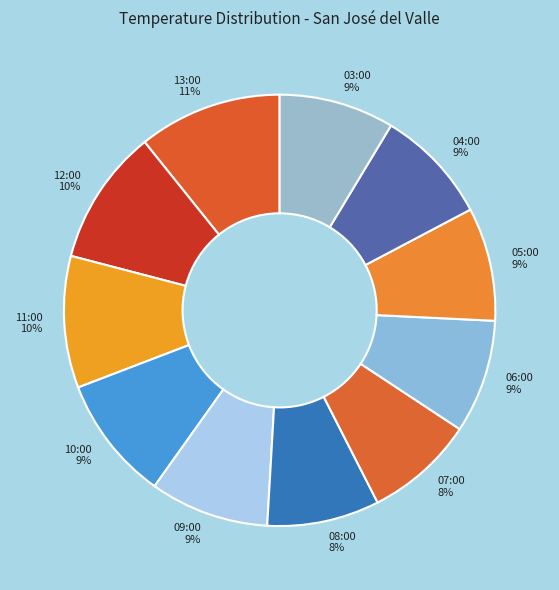

Is 12:00 the majority of the pie?

No